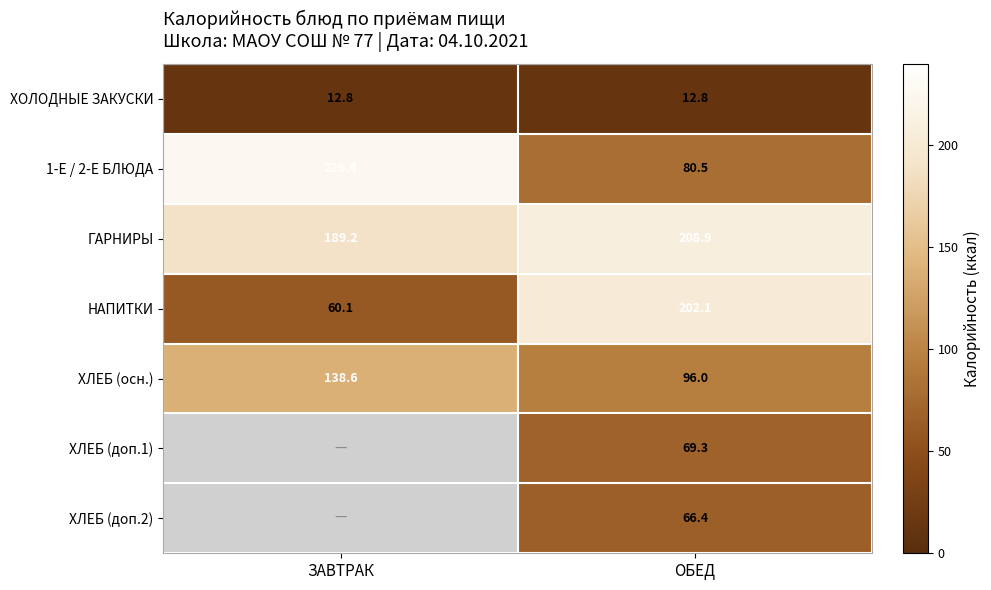

What is the minimum value for ХЛЕБ (осн.)?

96.0